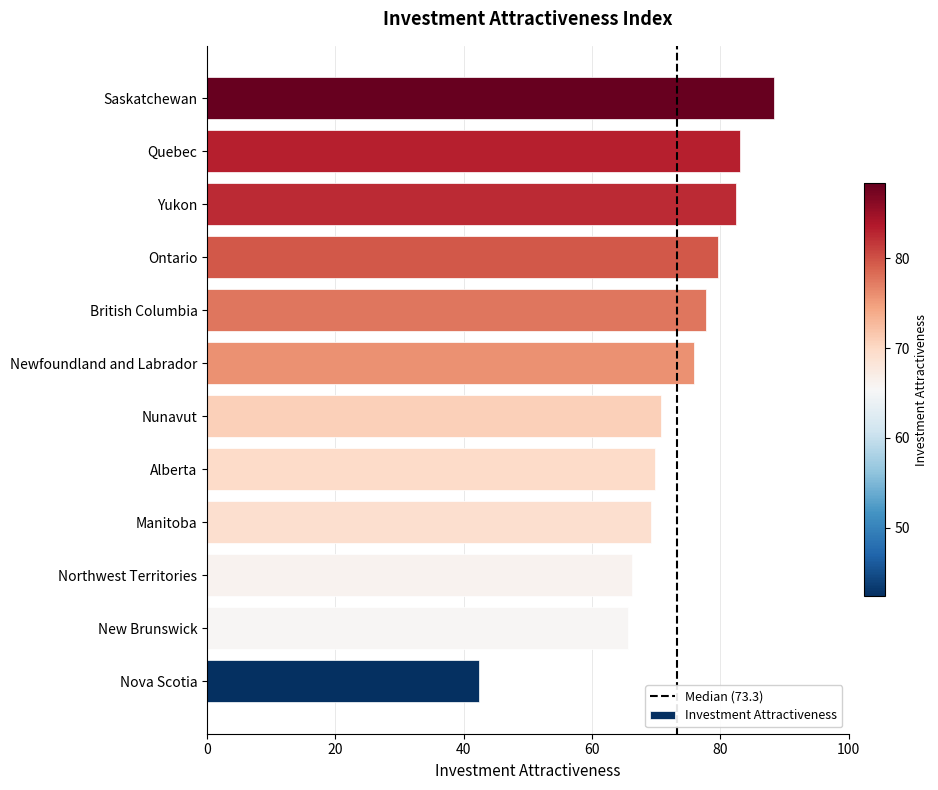

At which category does the chart reach its minimum across all series?

Nova Scotia